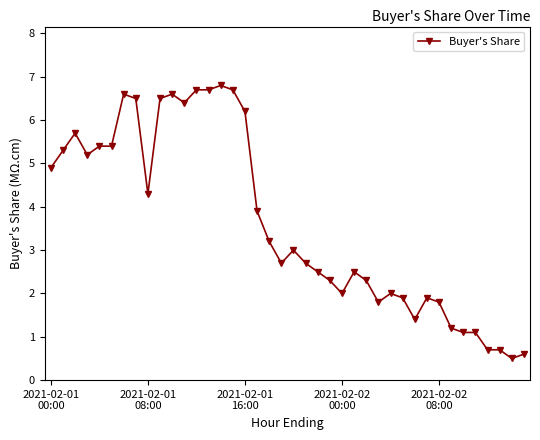

Does the chart have visible grid lines?

No